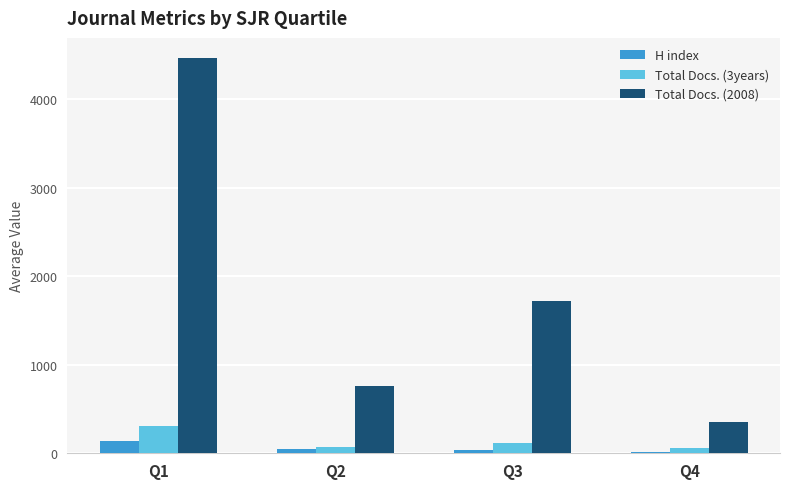

Is the value of Total Docs. (3years) at Q3 greater than the value of H index at Q4?

Yes